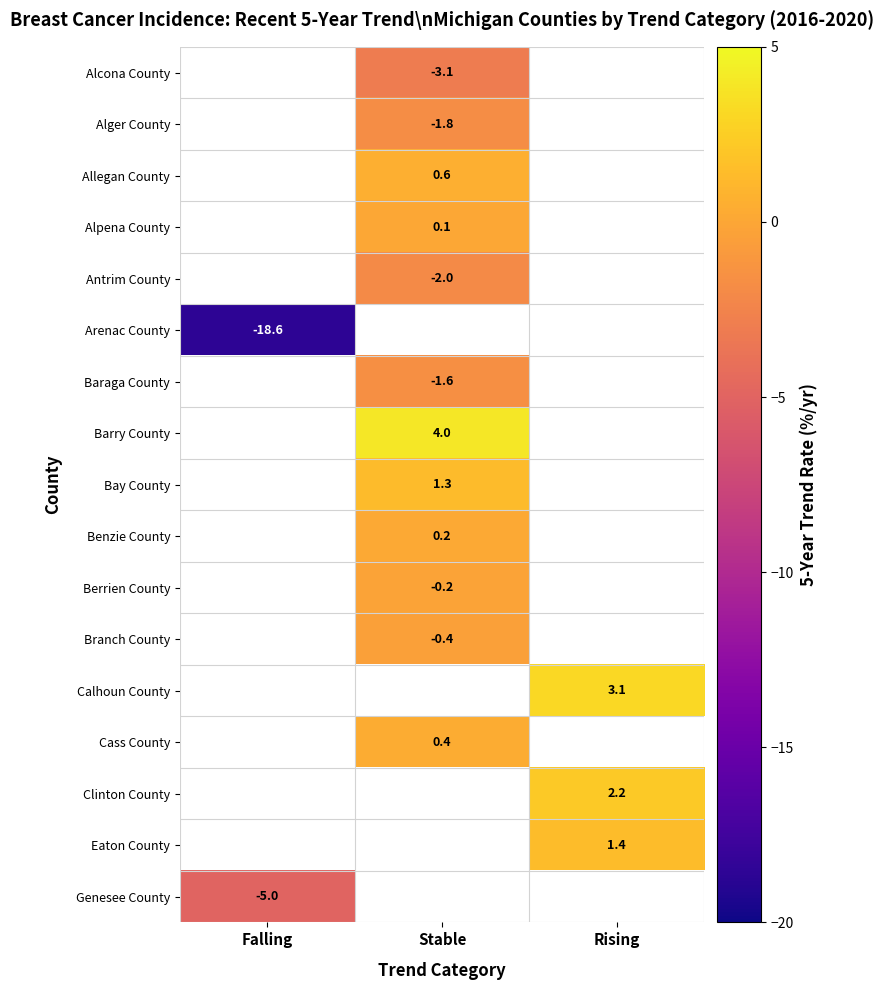

Is it true that Alcona County equals -4.6 at Stable?

False